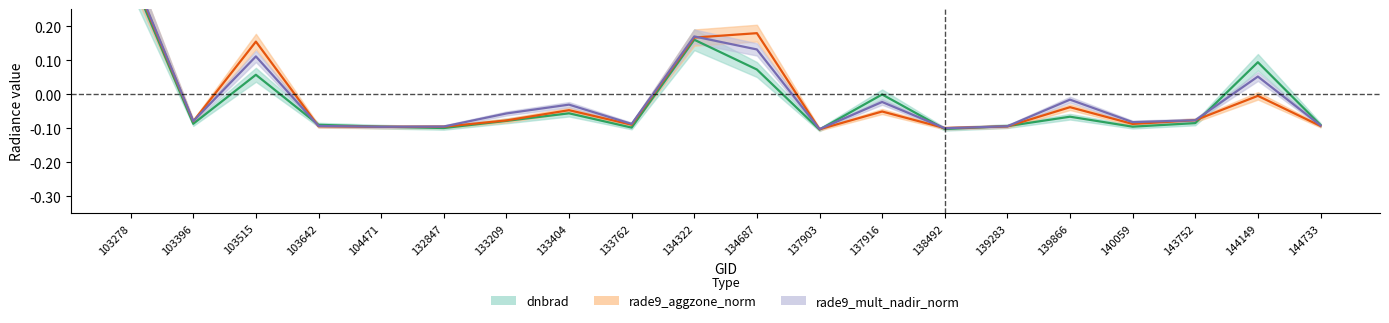

What is the value of the rade9_aggzone_norm point at the 3rd from the left?

0.2